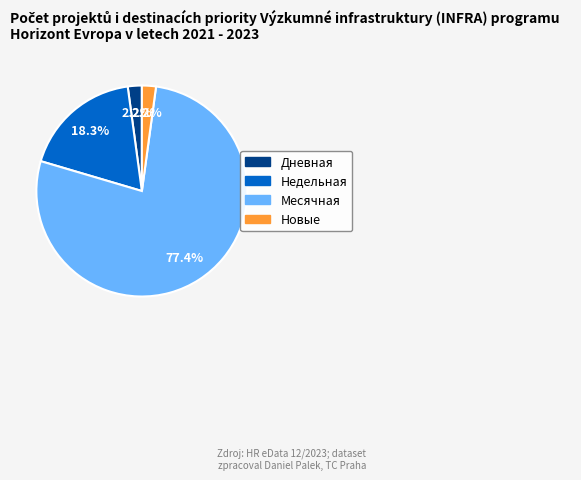

Is there a majority slice in this chart?

Yes